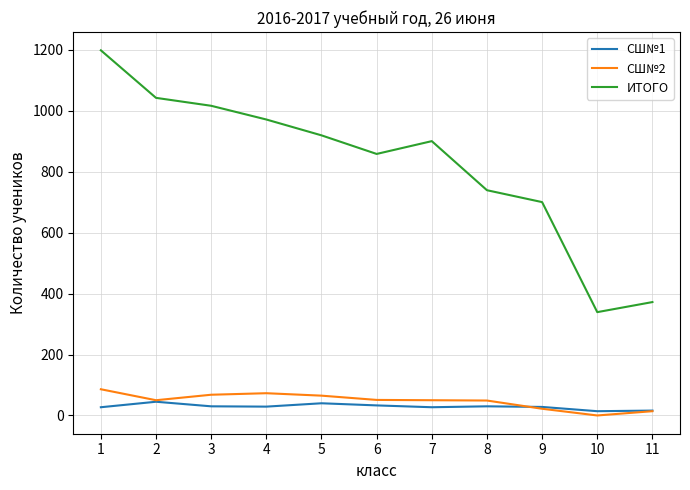

Between 1 and 3, which series saw the biggest shift?

ИТОГО